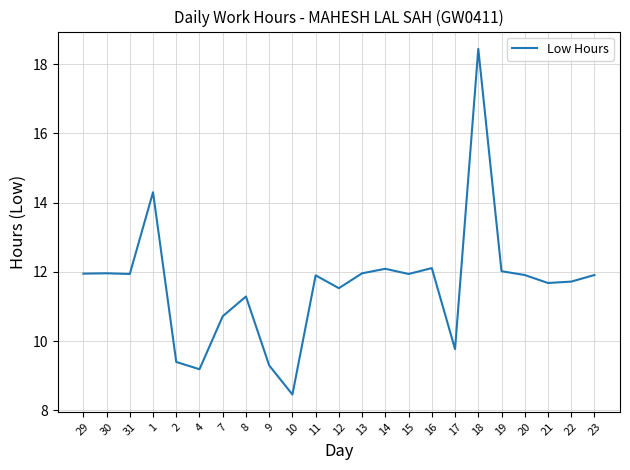

What is the difference between the maximum and minimum values?

10.0